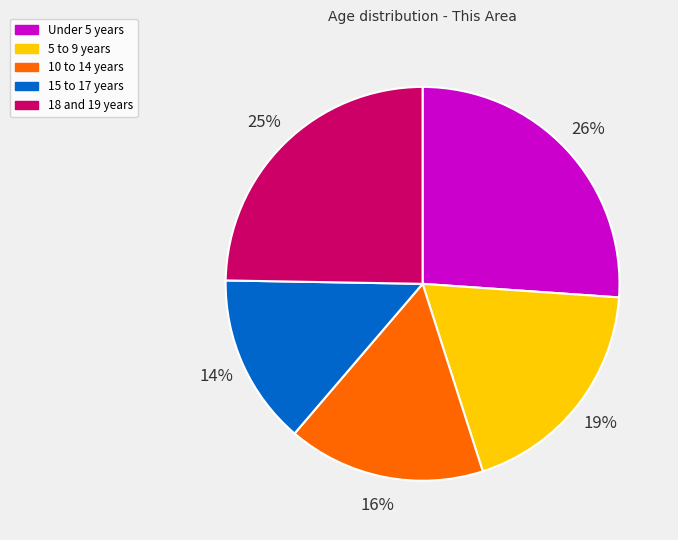

To the nearest percent, what portion does 18 and 19 years represent?

25%